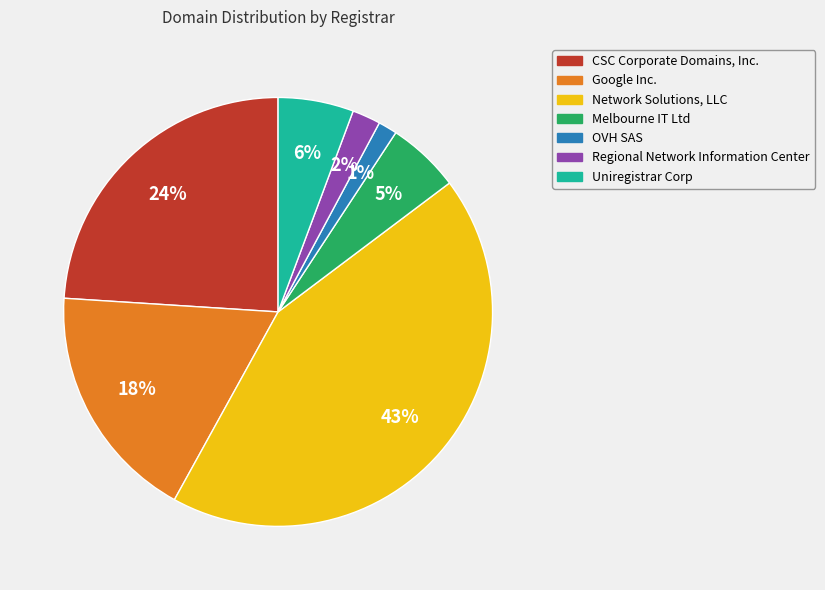

Is it true that Google Inc. is 18% of the pie?

True